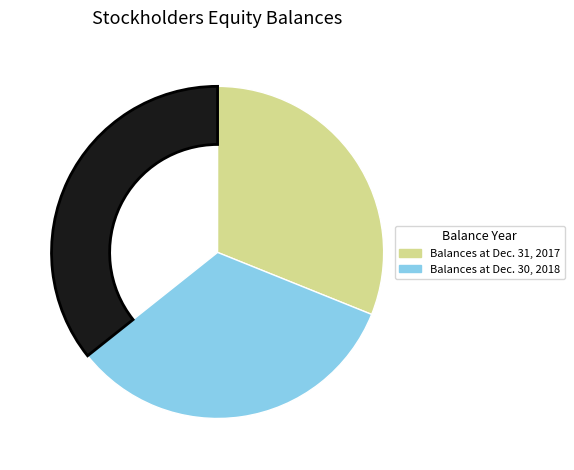

Does any single category account for the majority?

No